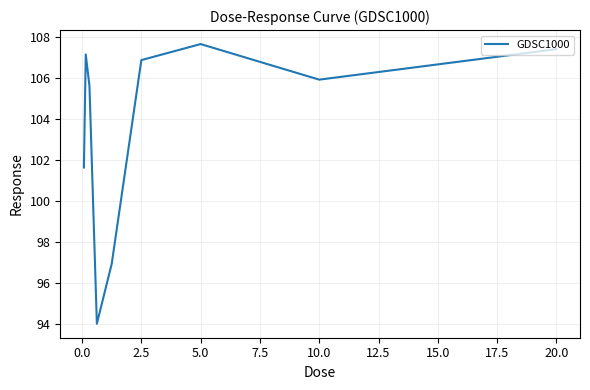

Reading right to left, what are all the values shown in this chart?

107.4	105.9	107.6	106.9	96.9	94.0	105.6	107.1	101.6